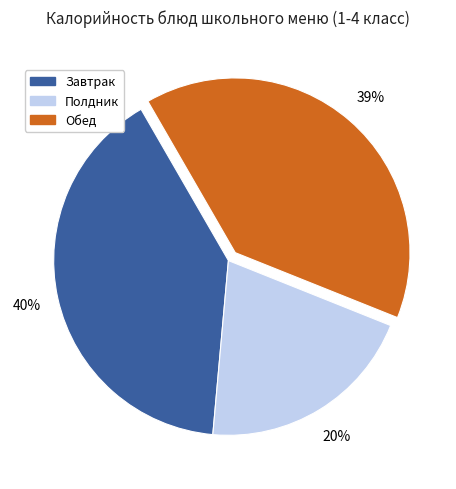

Is there a majority slice in this chart?

No